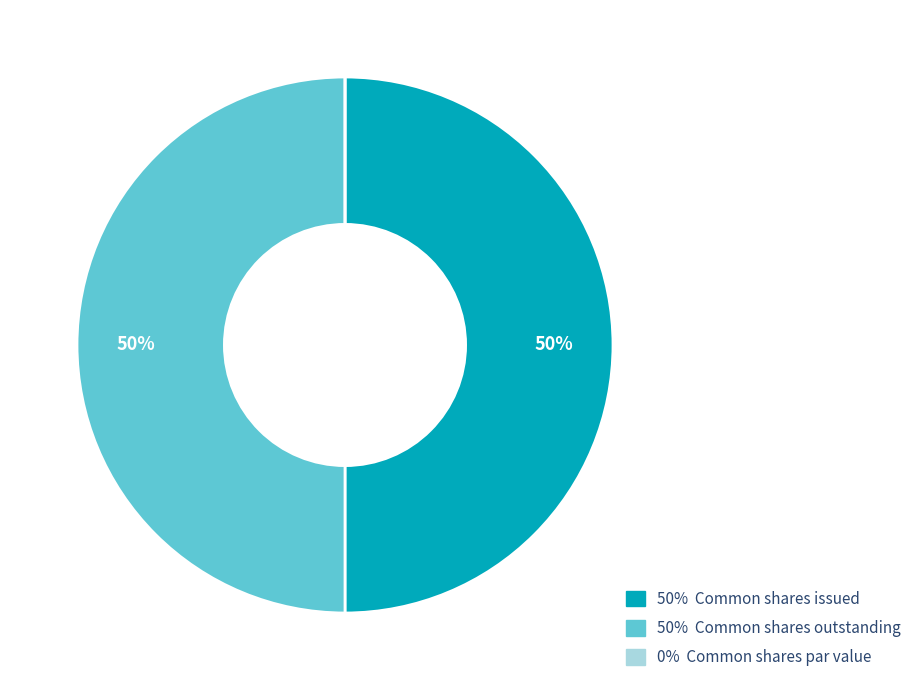

Approximately how many times larger is the value at 50% Common shares issued compared to 50% Common shares outstanding?

1.0